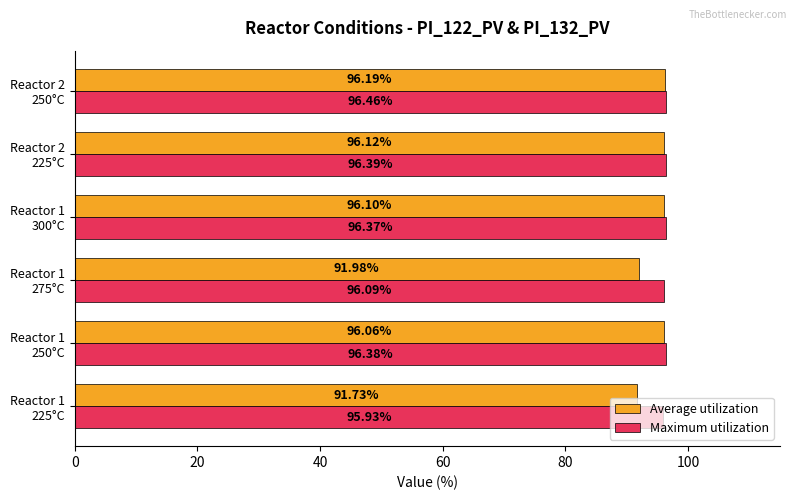

What is the highest value of the Maximum utilization series?

96.5